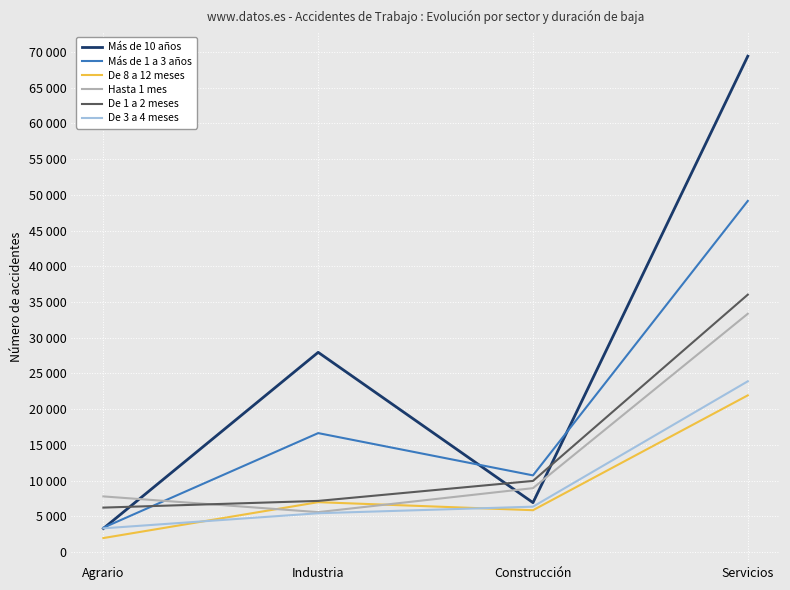

What is the value of the De 8 a 12 meses point at the 2nd from the left?

6971